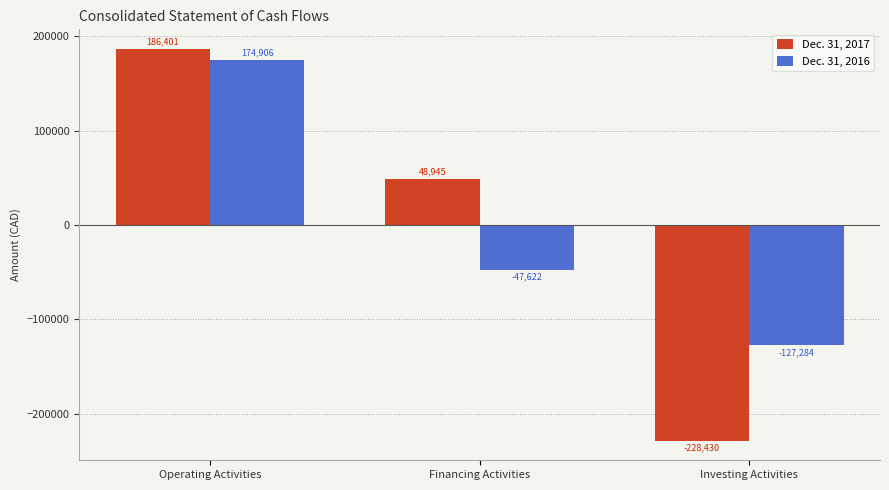

Reading right to left, transcribe all the data shown in this chart.

Dec. 31, 2017: -228430	48945	186401
Dec. 31, 2016: -127284	-47622	174906